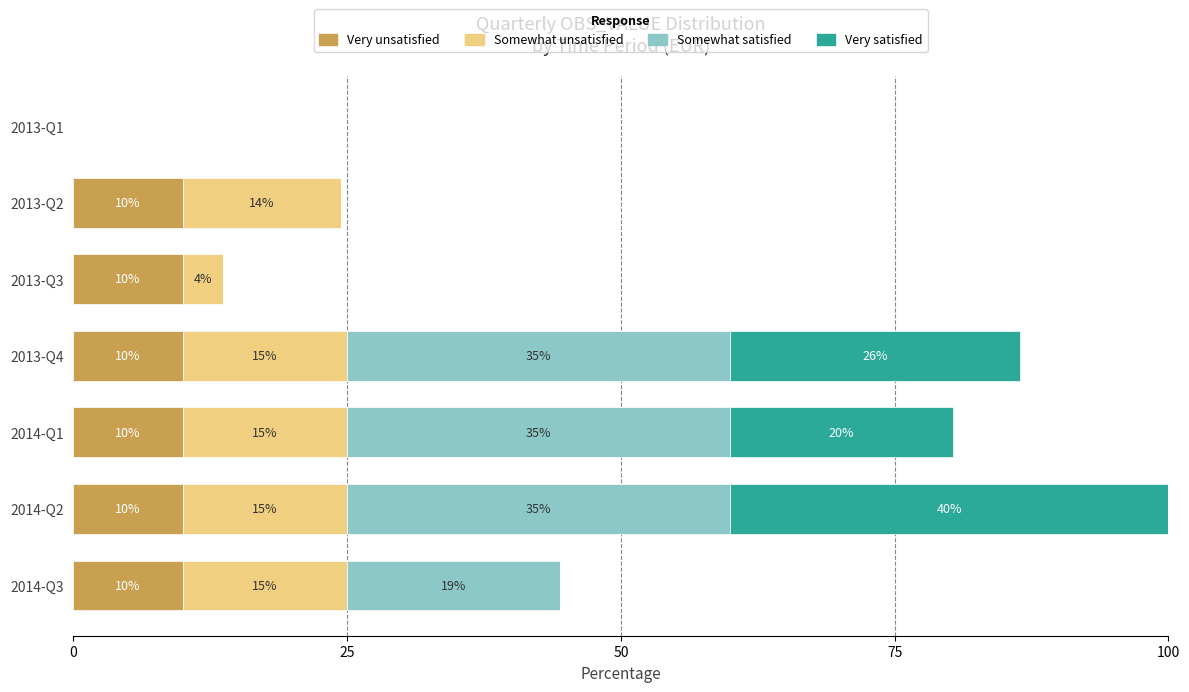

At which category is the sum across all series the highest?

2014-Q2